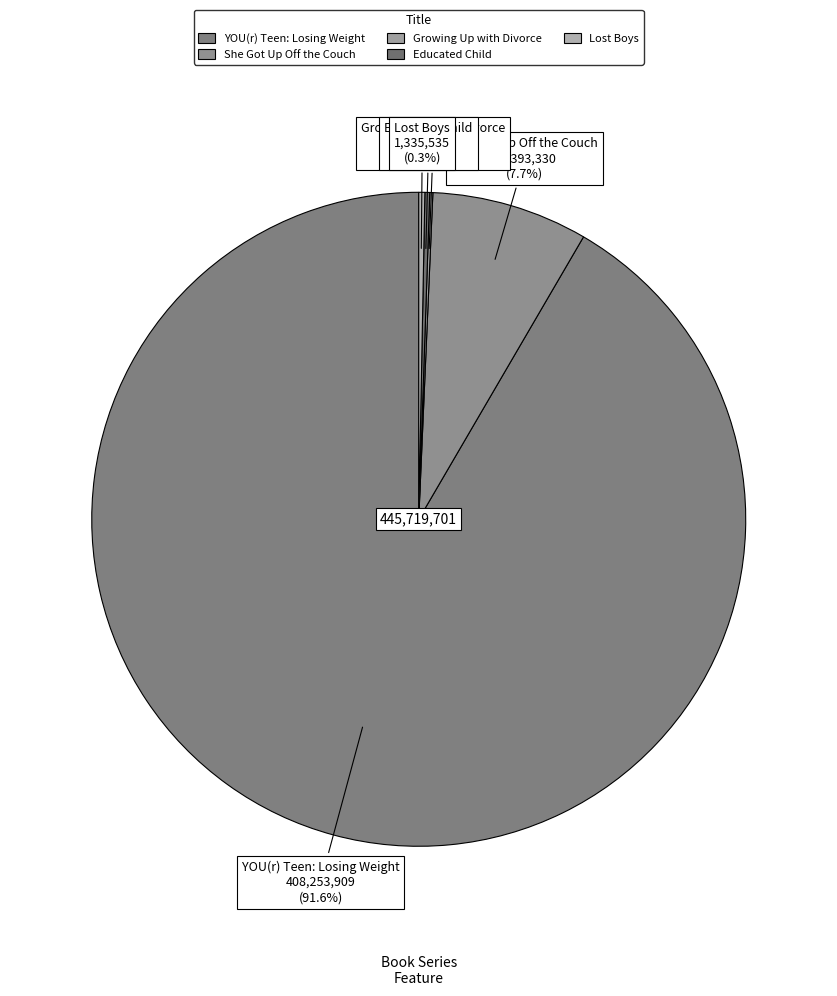

Is YOU(r) Teen: Losing Weight the majority of the pie?

Yes